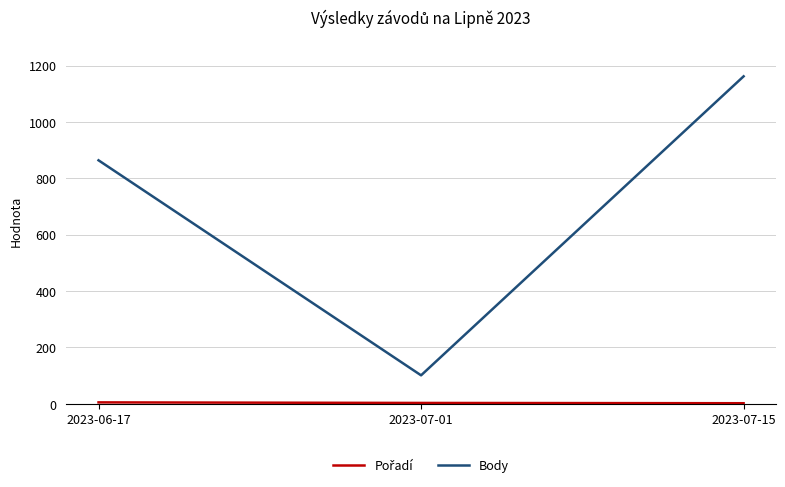

What is the spread (max minus min) of values at 2023-07-01?

98